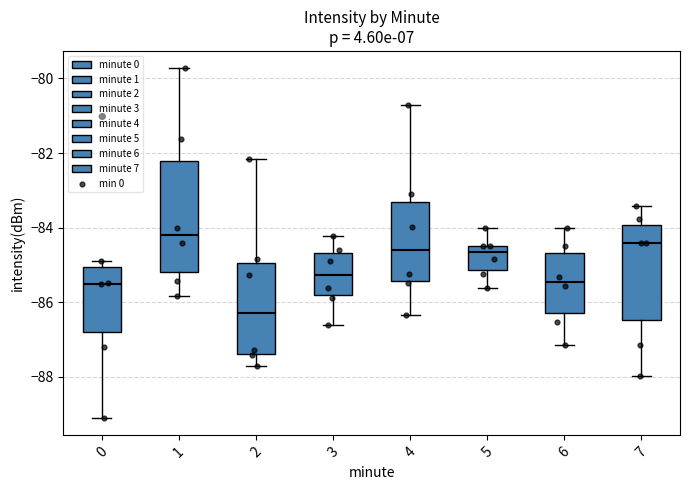

Reading left to right, transcribe this box plot: for each box, give where its median line is, the range the box spans, and where its two whiskers end, as read against the y-axis. The values are not printed on the chart, so give them approximately, as read against the axis.

0: median -85.4, box -86.8 to -85.0, whiskers -89.0 to -84.8
1: median -84.2, box -85.2 to -82.2, whiskers -85.8 to -79.8
2: median -86.2, box -87.4 to -85.0, whiskers -87.8 to -82.2
3: median -85.2, box -85.8 to -84.6, whiskers -86.6 to -84.2
4: median -84.6, box -85.4 to -83.4, whiskers -86.4 to -80.8
5: median -84.6, box -85.2 to -84.4, whiskers -85.6 to -84.0
6: median -85.4, box -86.2 to -84.6, whiskers -87.2 to -84.0
7: median -84.4, box -86.4 to -84.0, whiskers -88.0 to -83.4